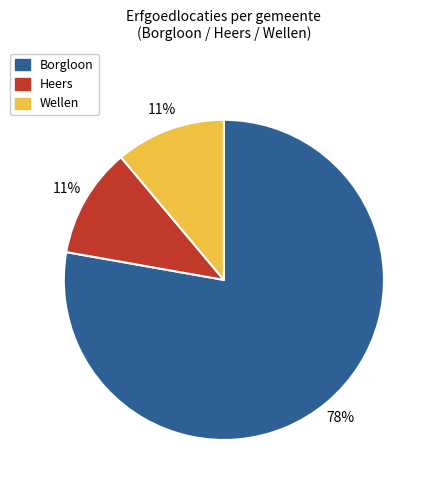

To the nearest percent, what is the average slice percentage?

33%